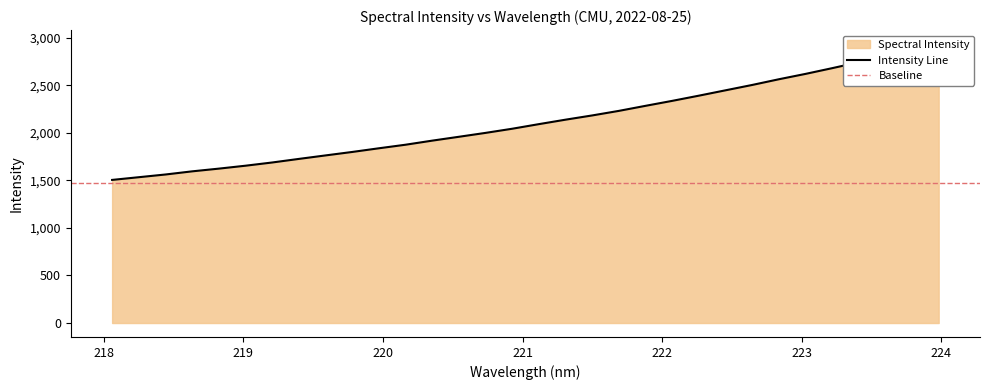

True or false: the data has more than 1 interior local peaks.

False